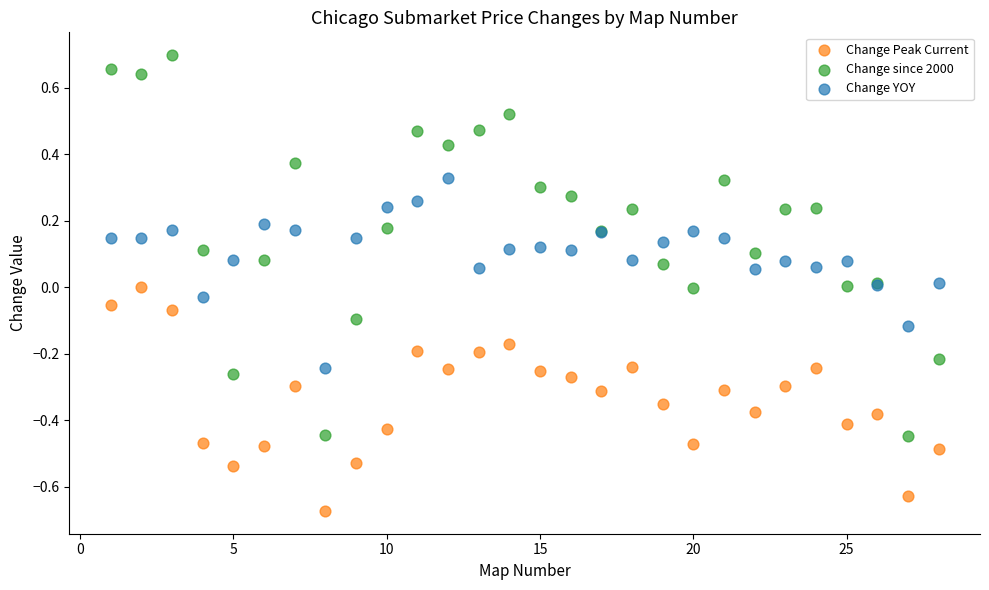

Which series has the widest spread of Y values?

Change since 2000